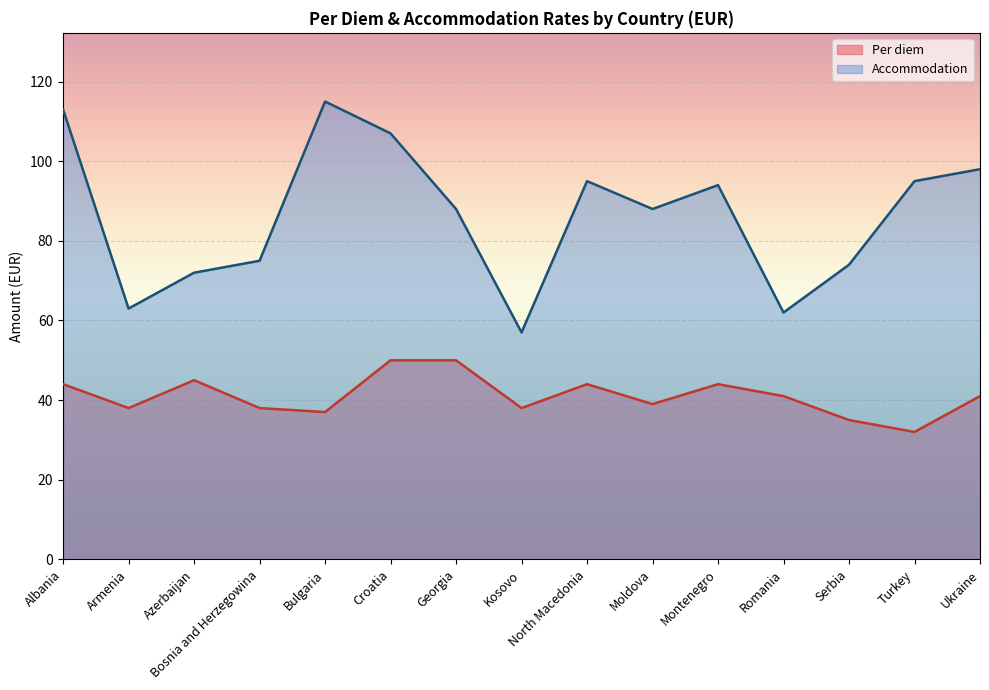

How many lines are shown in the chart?

2